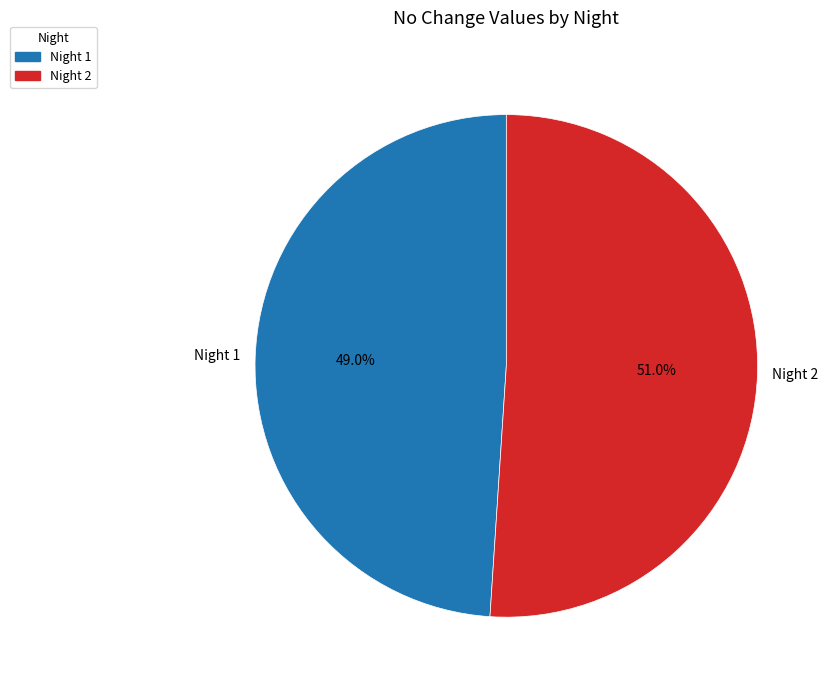

Is there a majority slice in this chart?

Yes